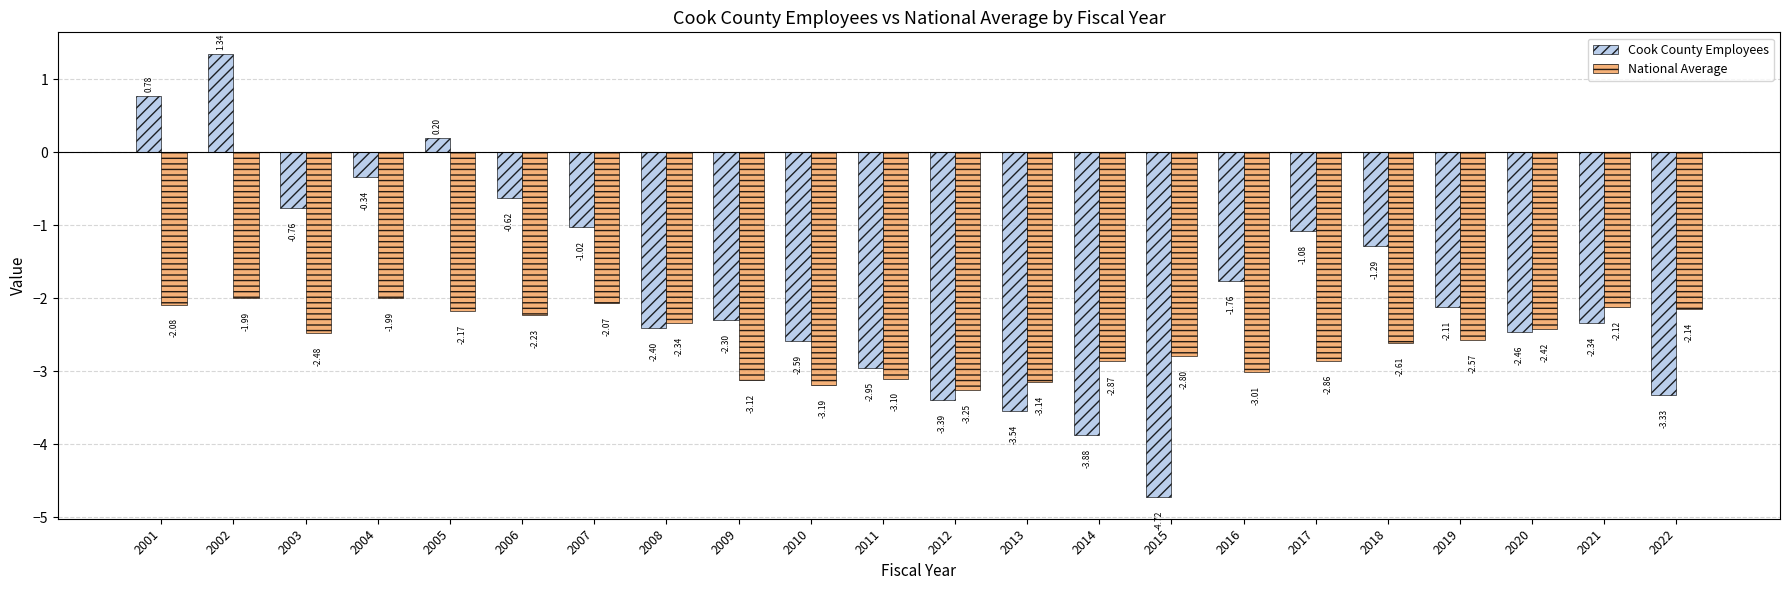

What is the minimum value shown in the chart?

-4.7